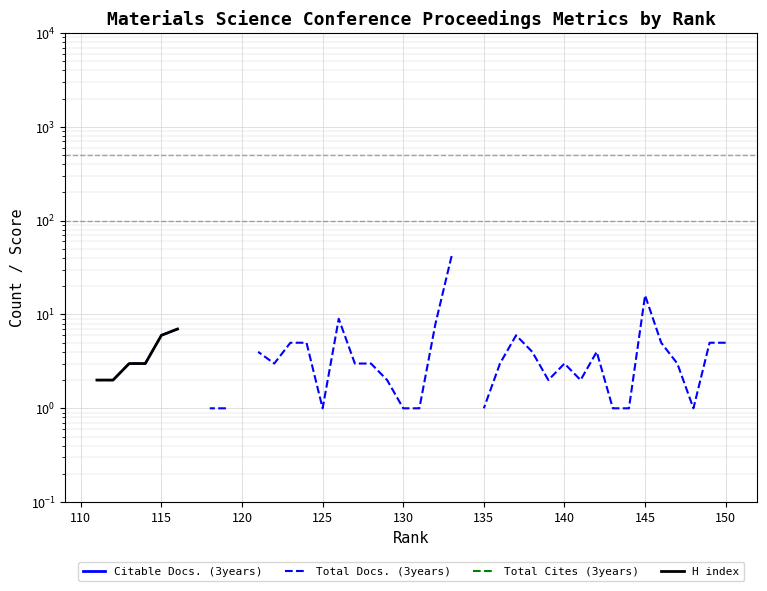

True or false: Citable Docs. (3years) has more than 1 interior local peaks.

False